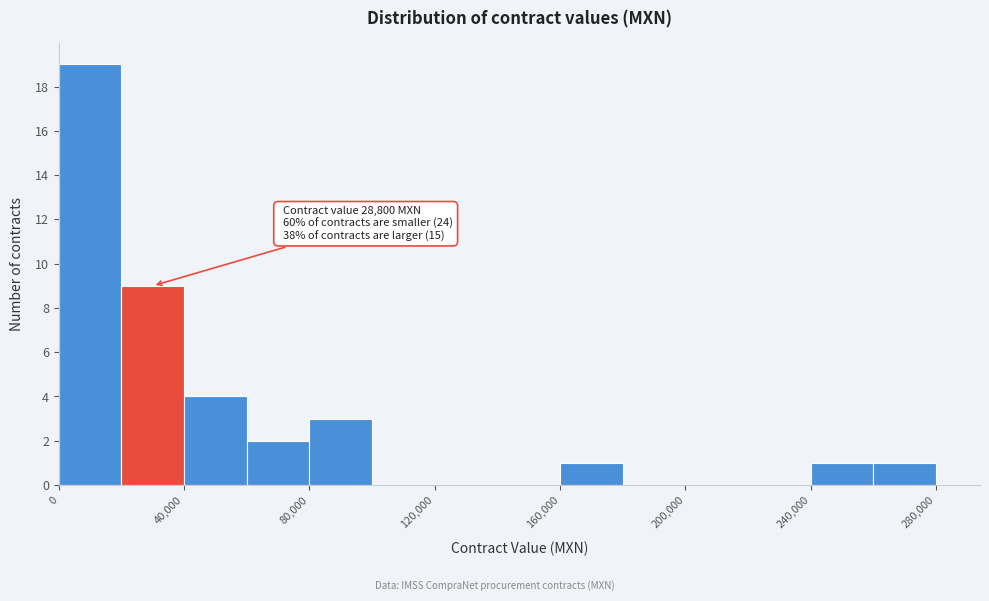

Over which range of the x-axis is the bar tallest?

0 to 20000